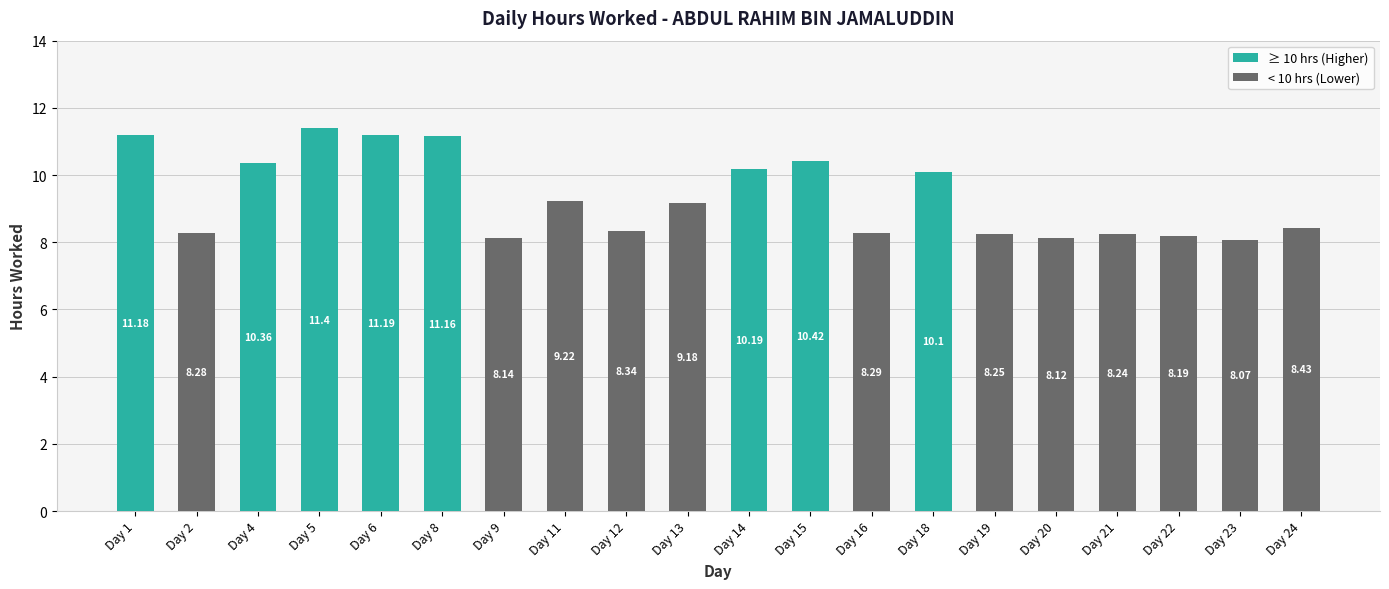

What is the difference between the maximum and minimum values?

3.3